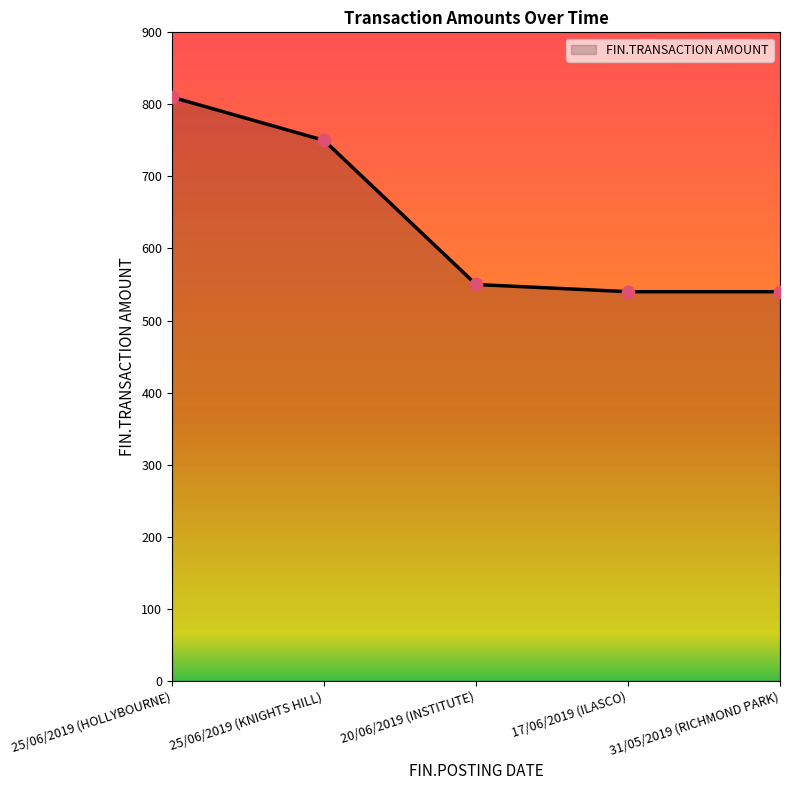

Which has a higher value, 25/06/2019 (KNIGHTS HILL) or 31/05/2019 (RICHMOND PARK)?

25/06/2019 (KNIGHTS HILL)